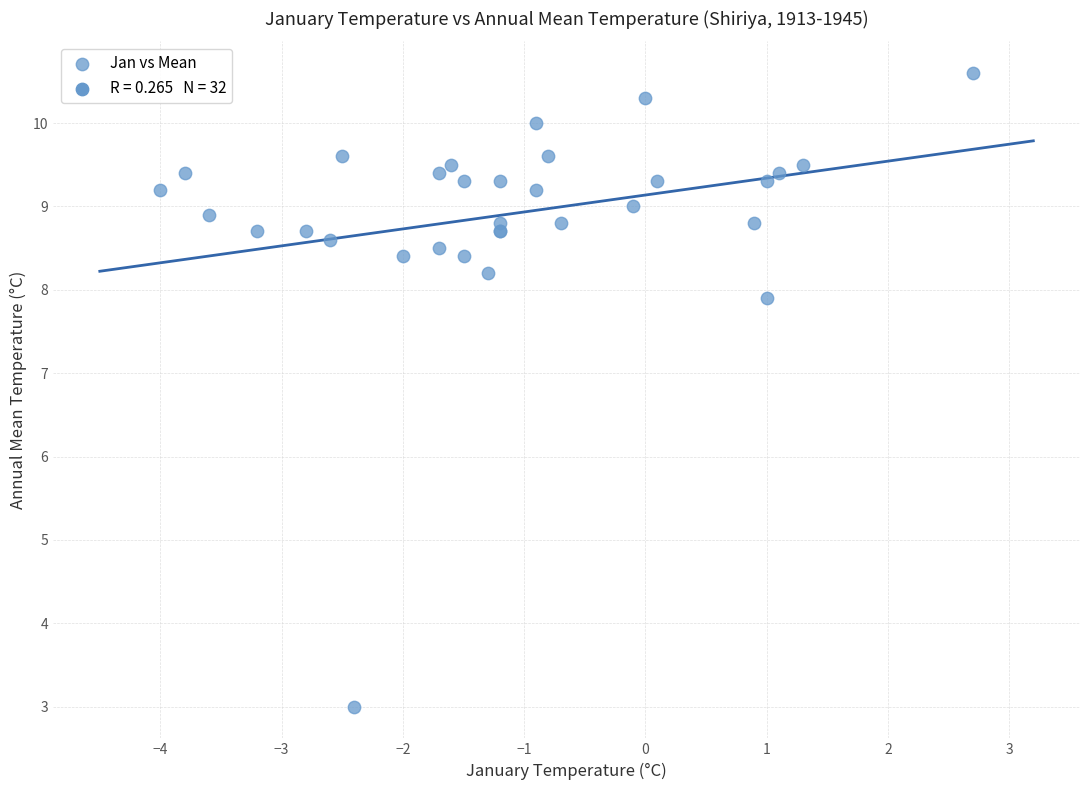

What Y value in the scatter plot is closest to 6?

7.9